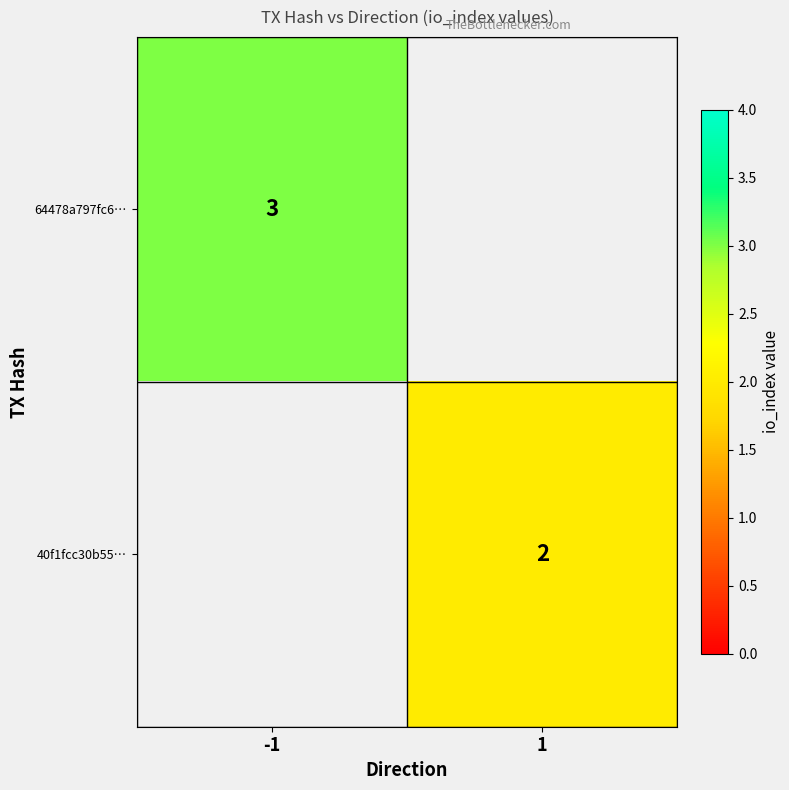

Is it true that 40f1fcc30b55… equals 2 at 1?

True